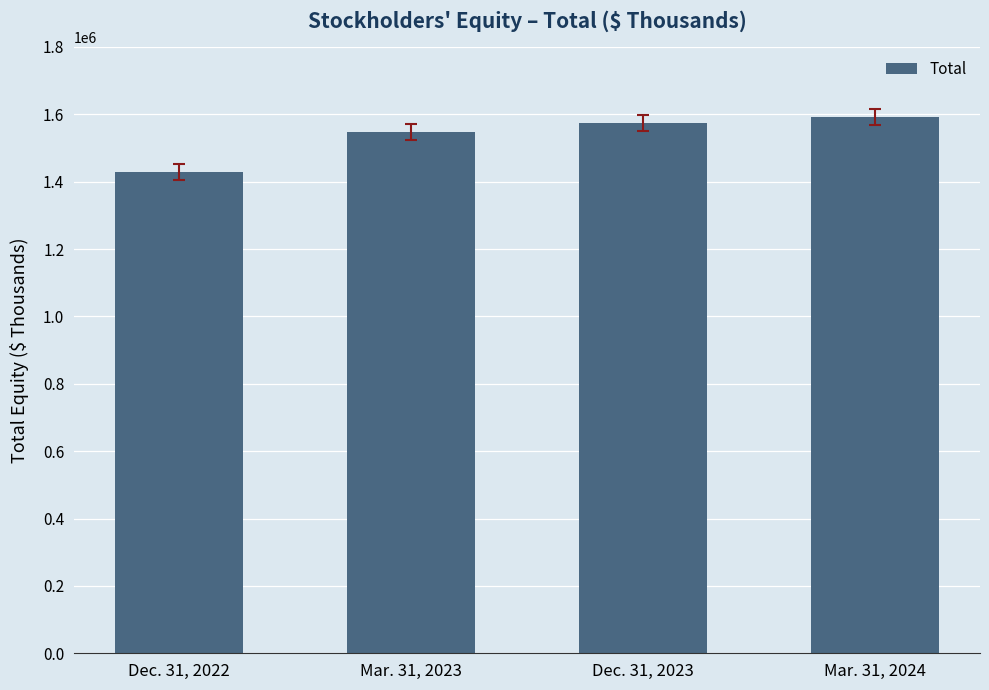

What is the change in value from Dec. 31, 2022 to Mar. 31, 2024?

+161389